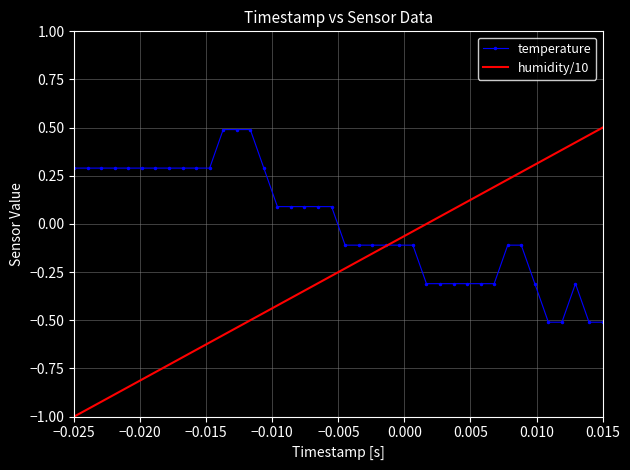

Which series has the widest spread of values?

humidity/10